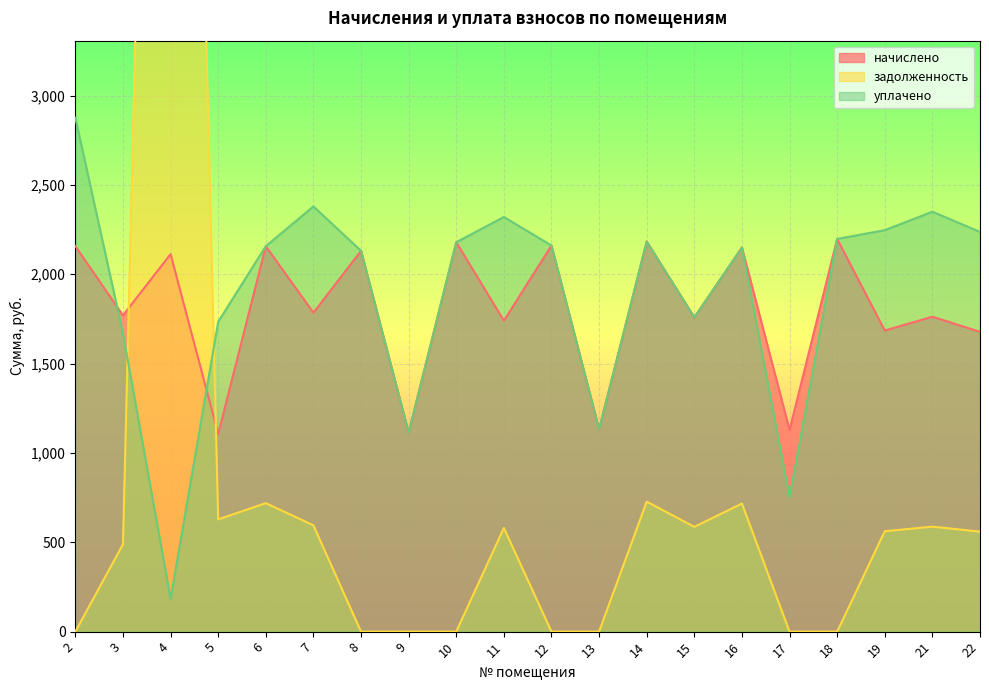

Where does the начислено series first go above 1784?

2